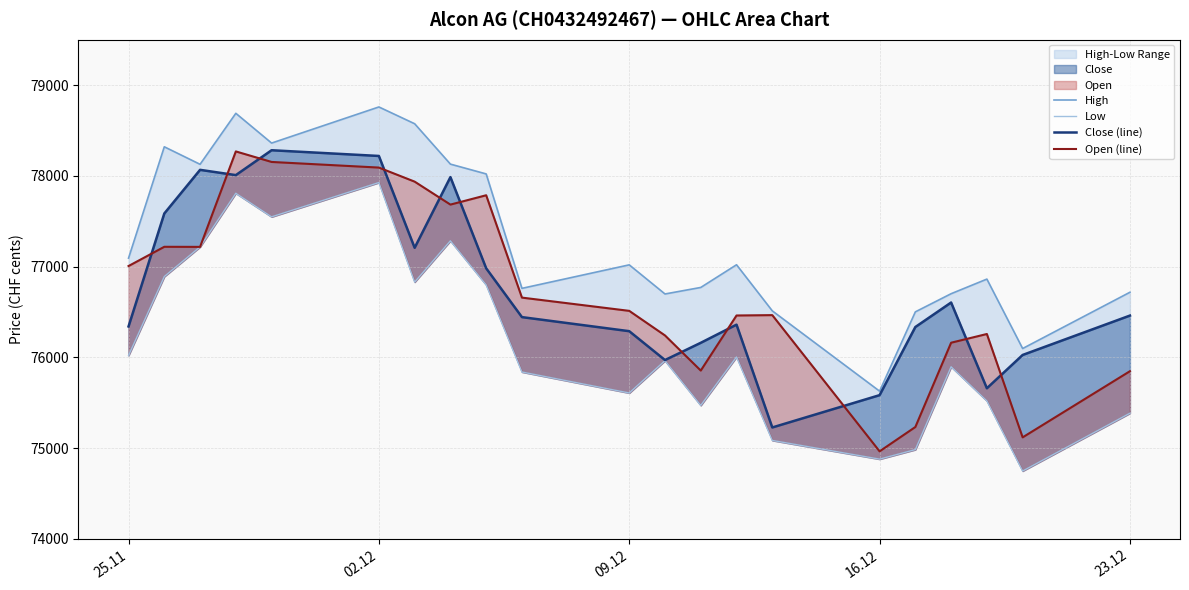

Is the value of Open (line) at 16.12 greater than the value of High at 09.12?

No